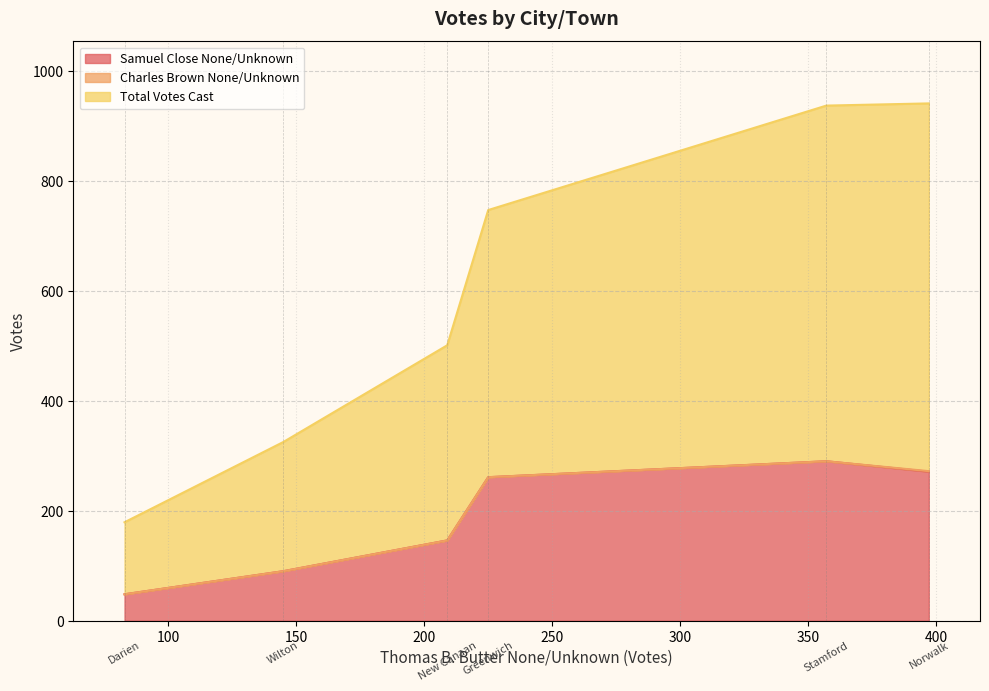

Rank the series by their maximum value, from highest to lowest.

Total Votes Cast, Samuel Close None/Unknown, Charles Brown None/Unknown